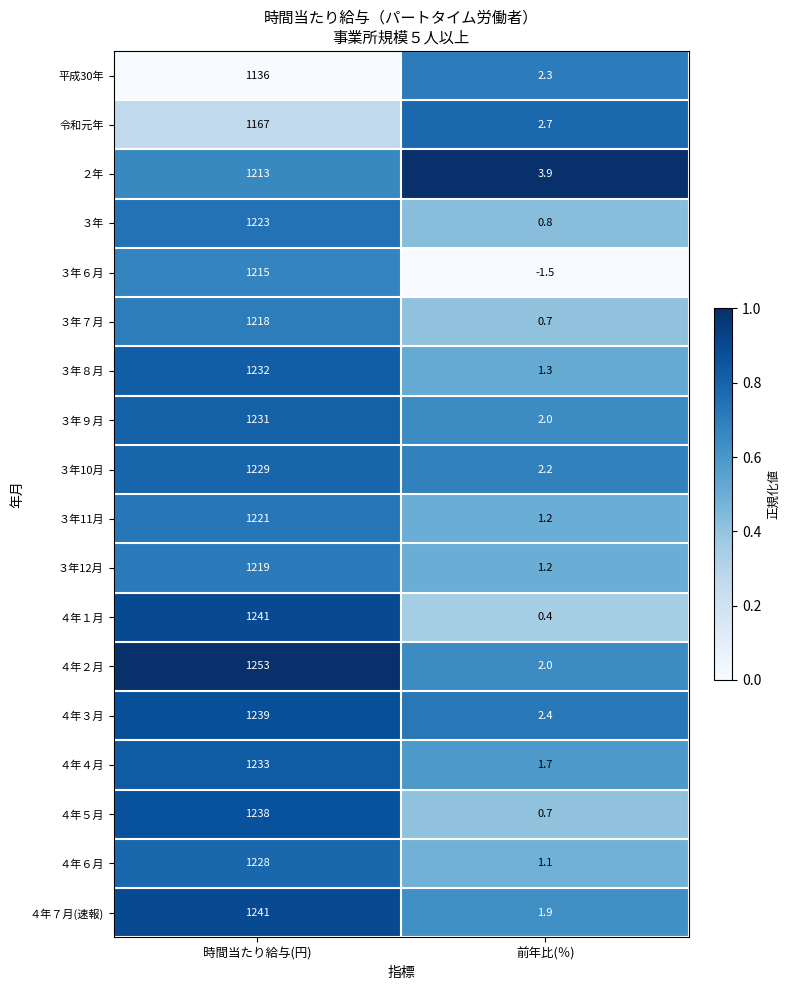

What is the total value across all series at 前年比(％)?

27.0